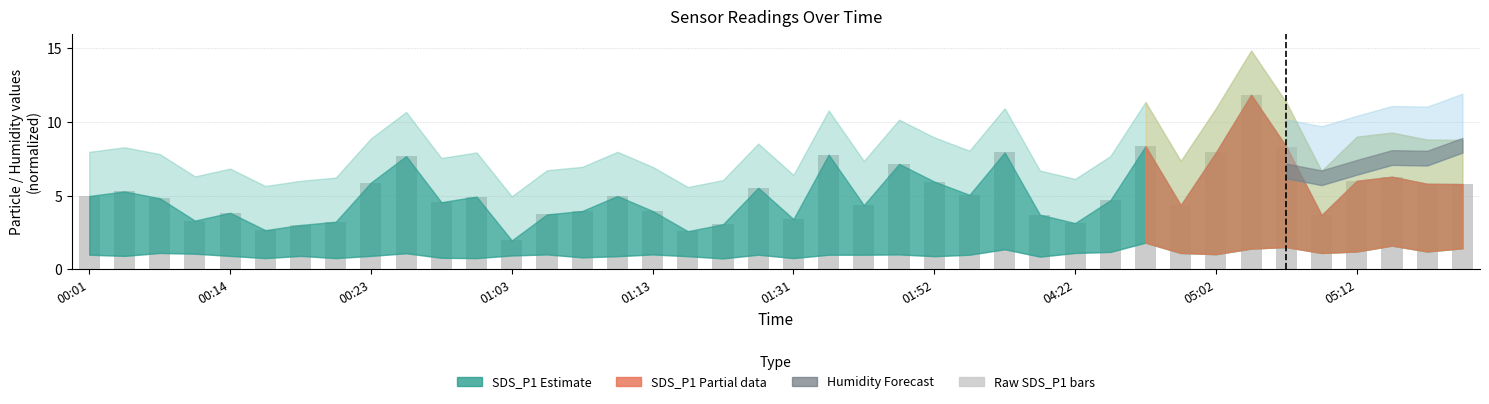

What is the difference between the maximum and minimum values?

9.9